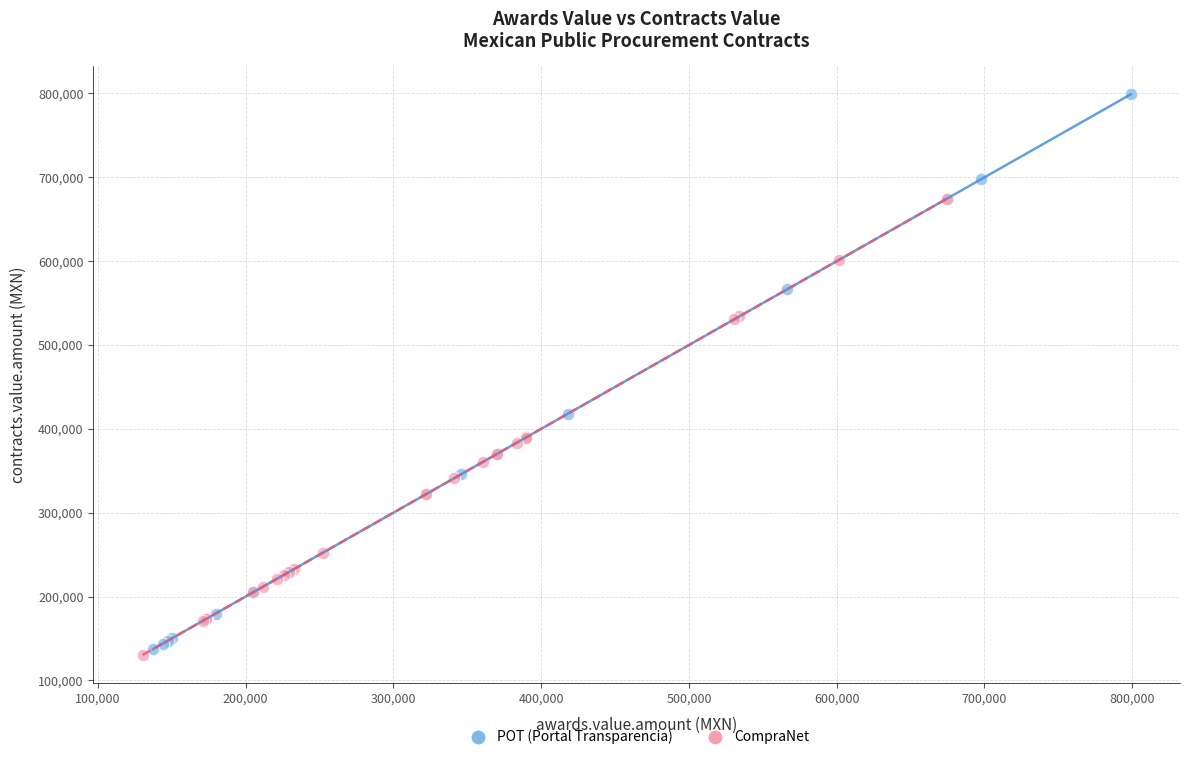

Which series contains the lowest Y value?

CompraNet